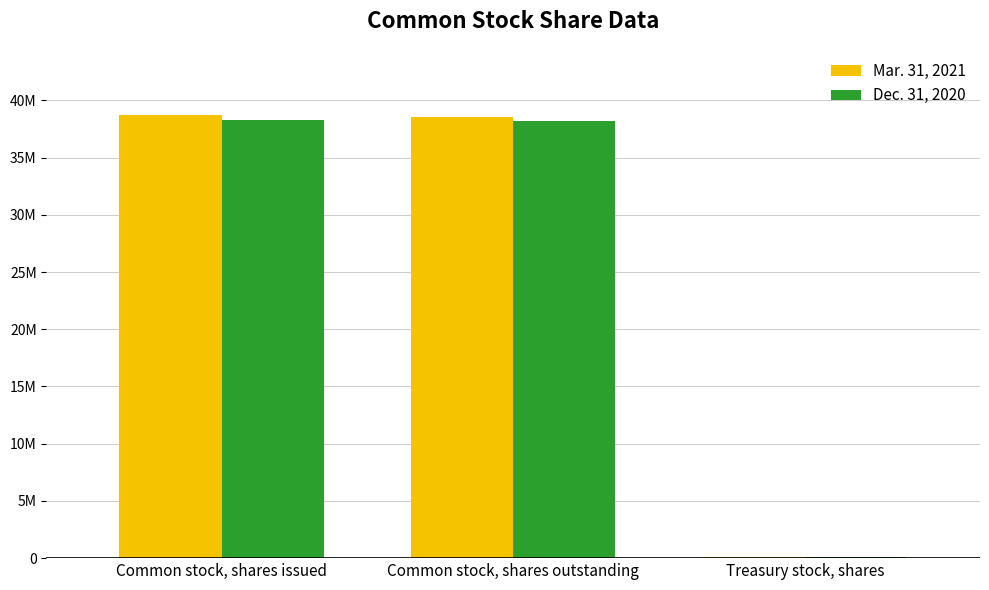

Are the bars grouped side by side (vs. stacked)?

Yes